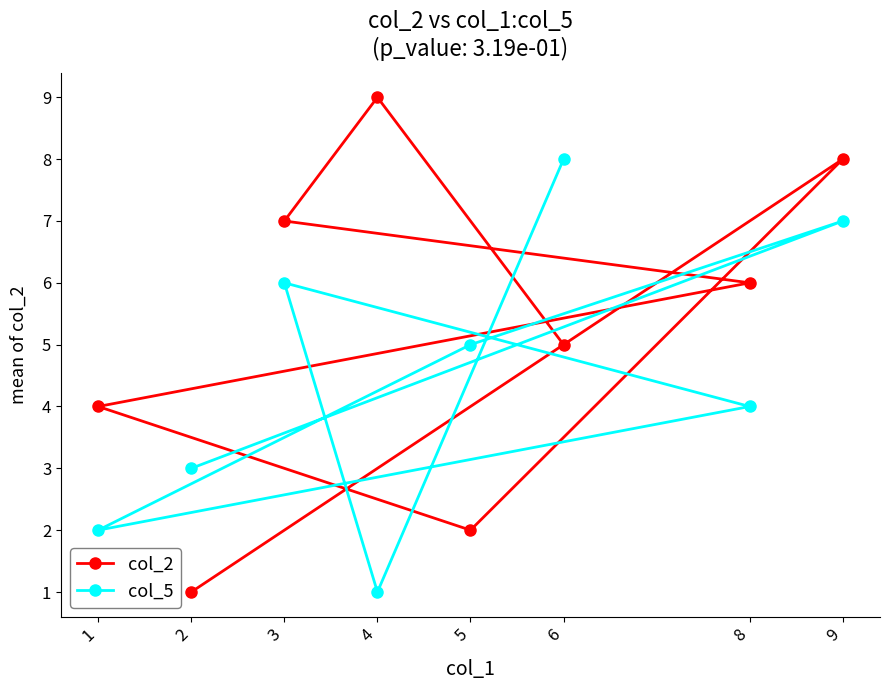

List the labels in order of col_2 value, smallest first.

2, 5, 1, 6, 8, 3, 9, 4